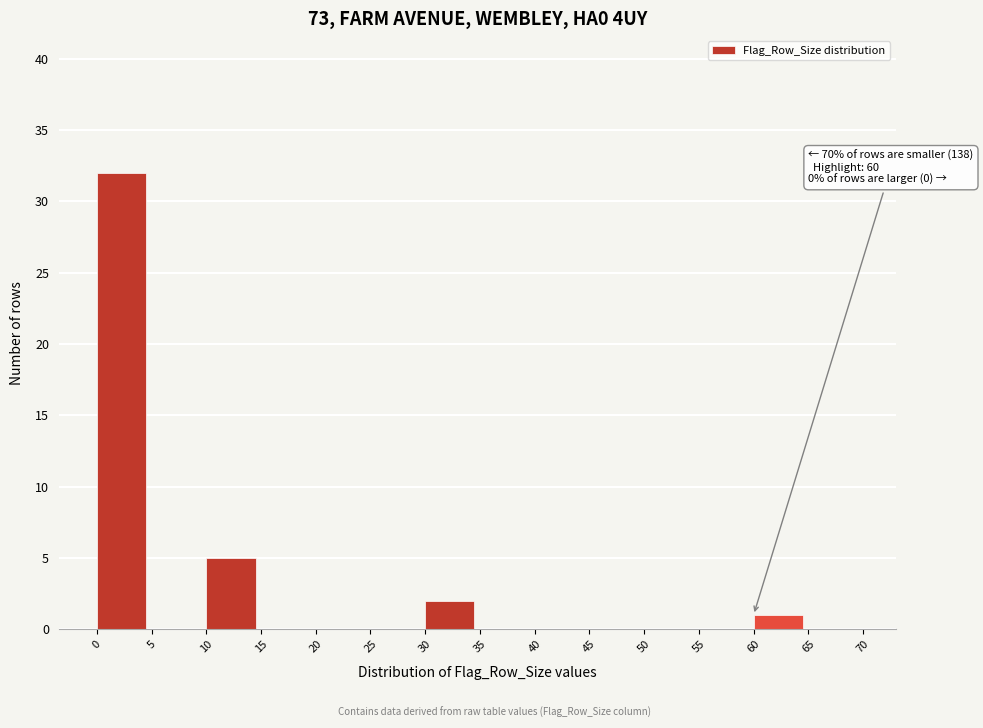

Over which range of the x-axis is the bar tallest?

0 to 5